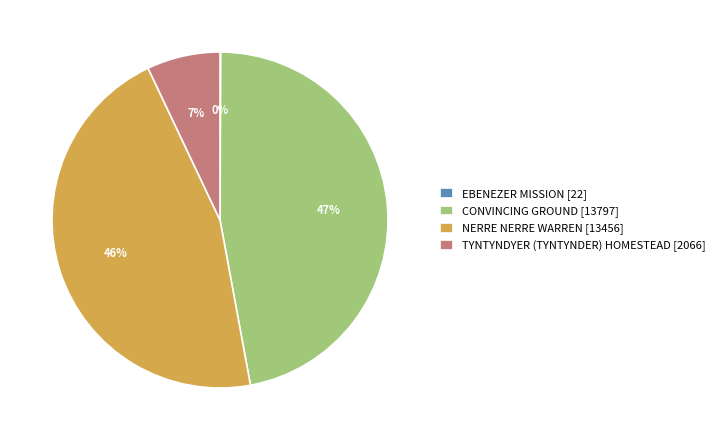

What is the ratio of the value at CONVINCING GROUND [13797] to the value at TYNTYNDYER (TYNTYNDER) HOMESTEAD [2066]?

6.7